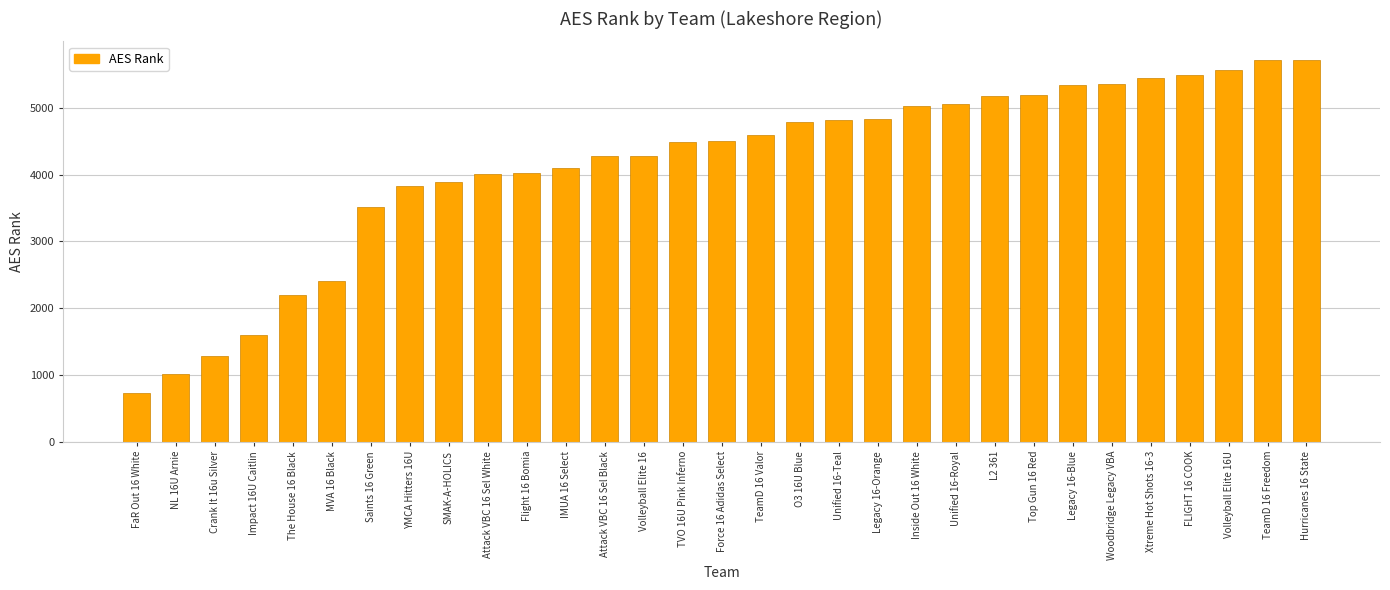

At which label is the value closest to 3221?

Saints 16 Green